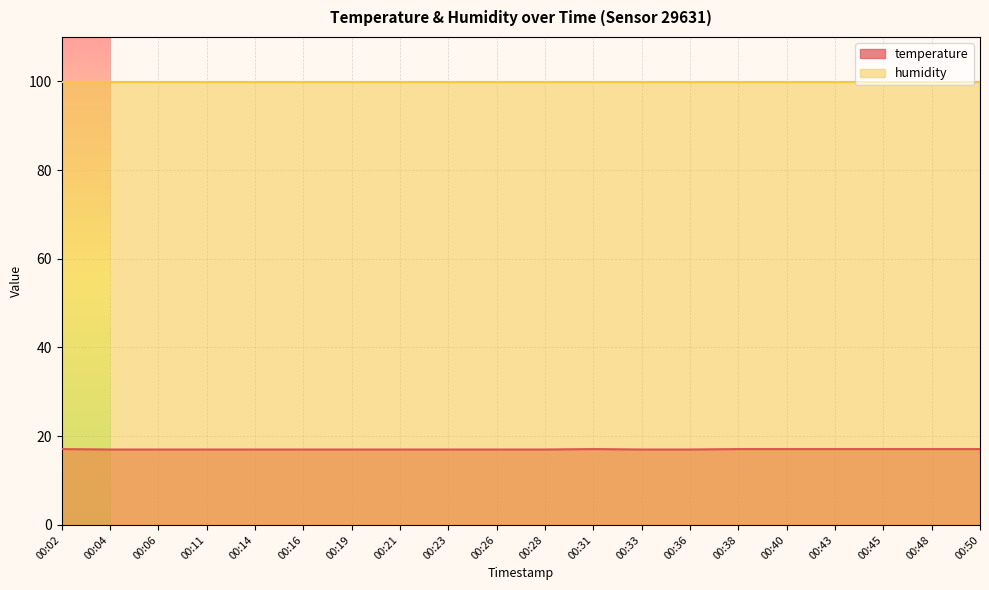

List the labels in order of value, largest first.

00:02, 00:31, 00:38, 00:40, 00:43, 00:45, 00:48, 00:50, 00:04, 00:06, 00:11, 00:14, 00:16, 00:19, 00:21, 00:23, 00:26, 00:28, 00:33, 00:36